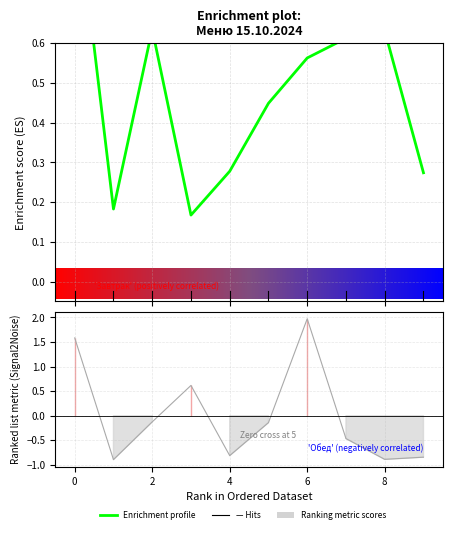

What is the sum of all values?

4.8